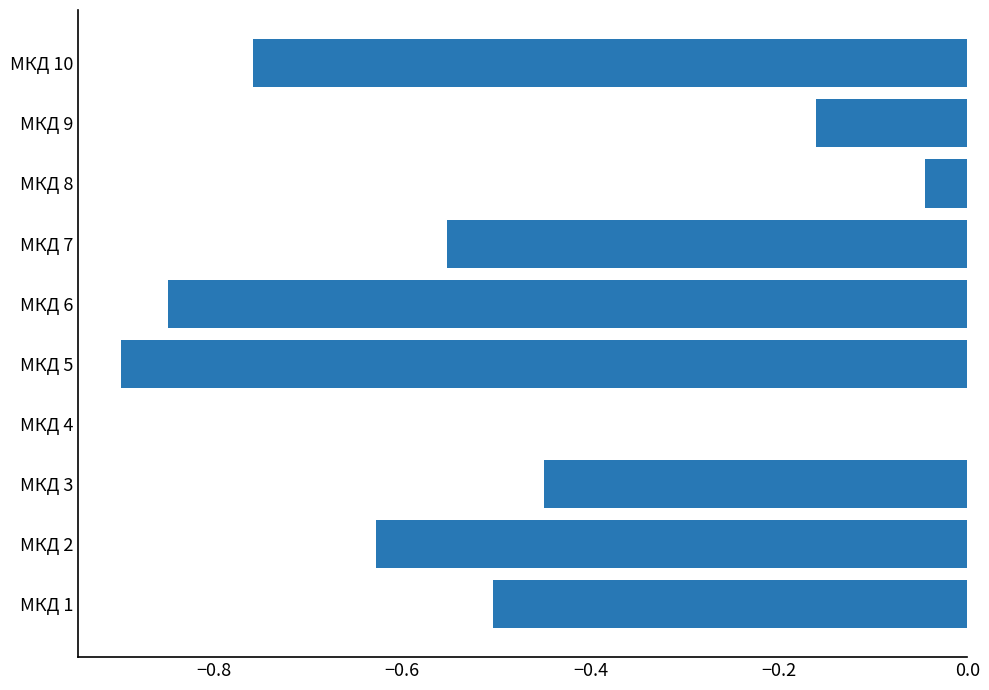

What is the sum of all values?

-4.8